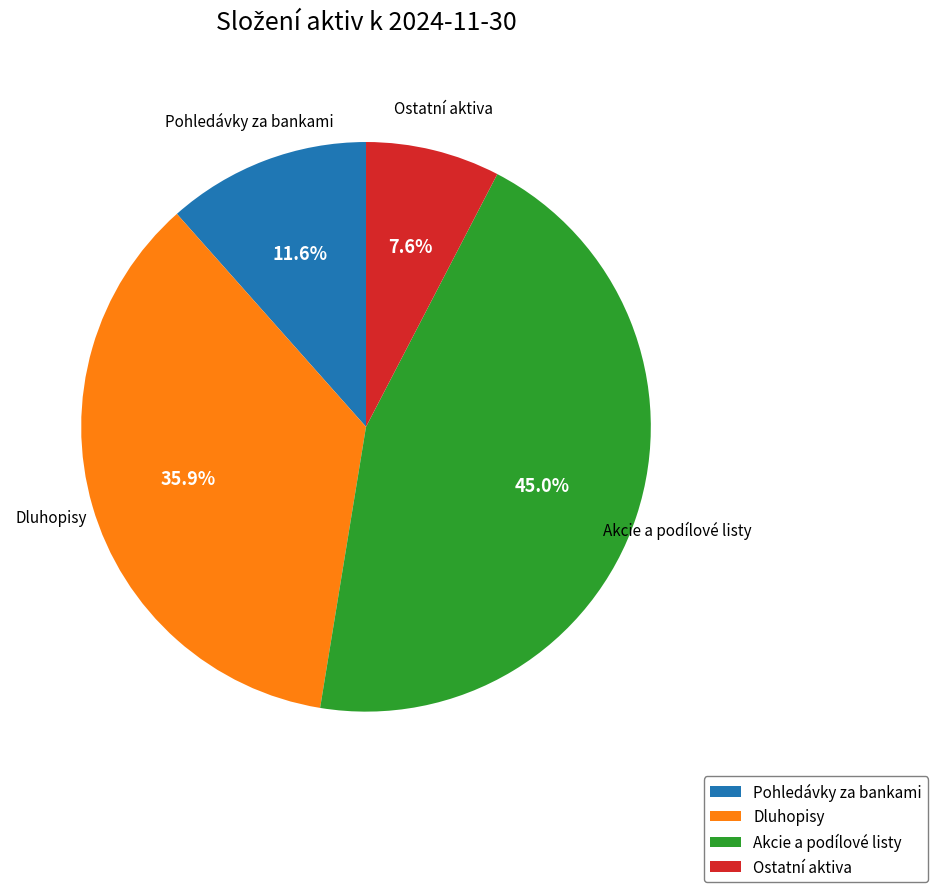

Is it true that Pohledávky za bankami is 1% of the pie?

False